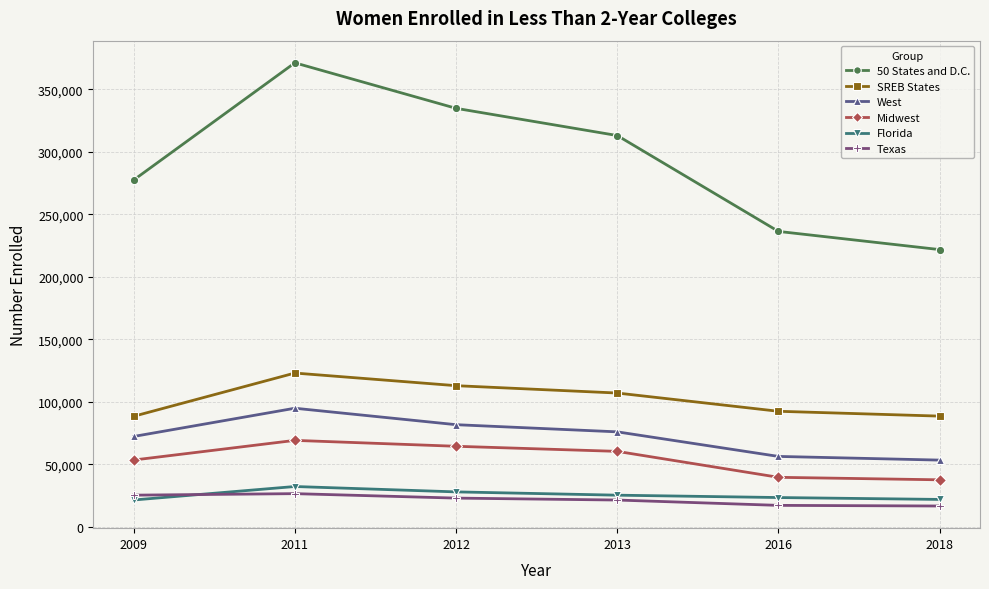

List the series in order of their peak value, lowest first.

Texas, Florida, Midwest, West, SREB States, 50 States and D.C.